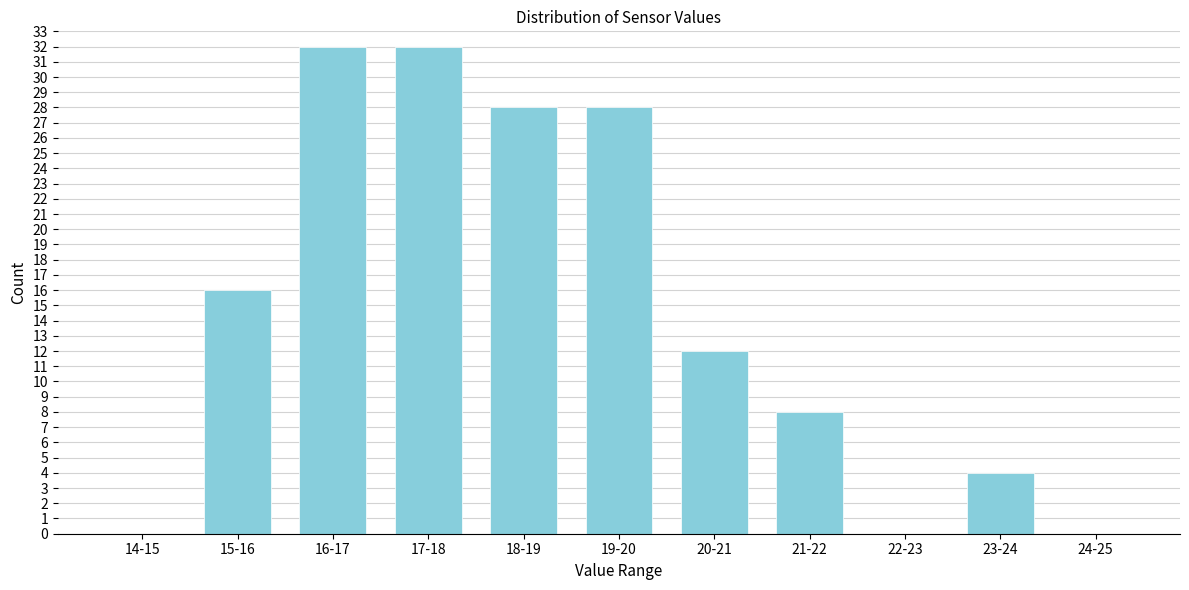

Reading left to right, list all the values displayed in this chart.

14-15=0	15-16=16	16-17=32	17-18=32	18-19=28	19-20=28	20-21=12	21-22=8	22-23=0	23-24=4	24-25=0